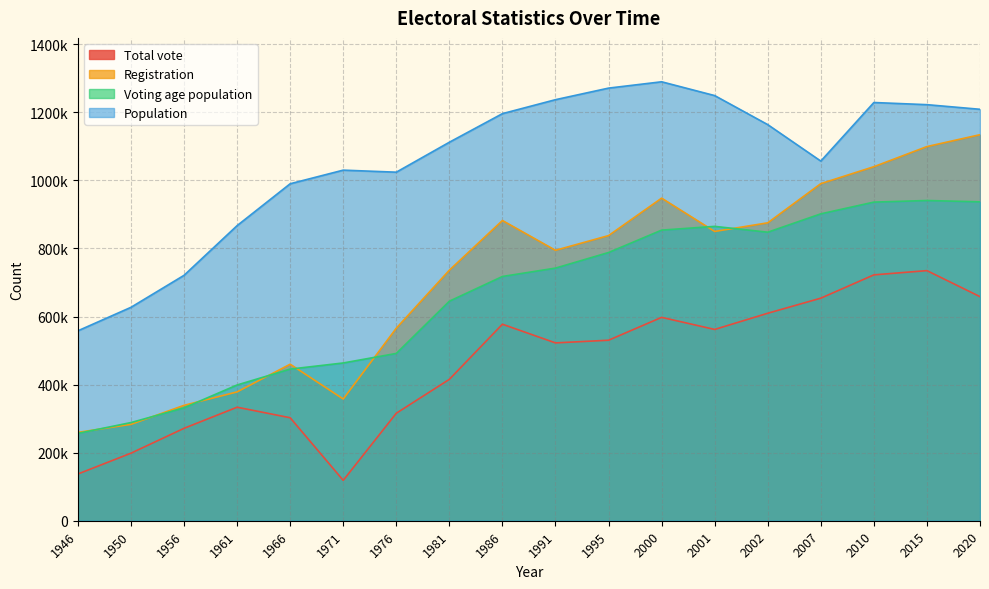

Is it true that Registration equals 565646 at 1976?

True